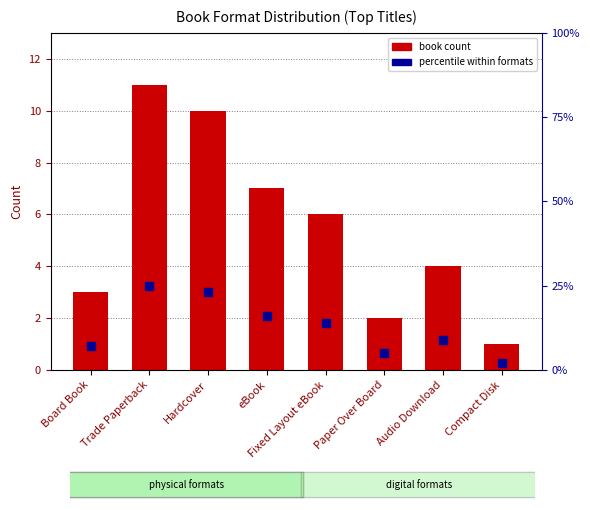

What is the maximum value shown in the chart?

25